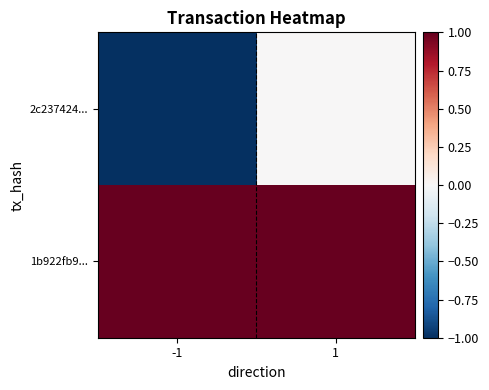

Between 1 and -1, which is larger?

1